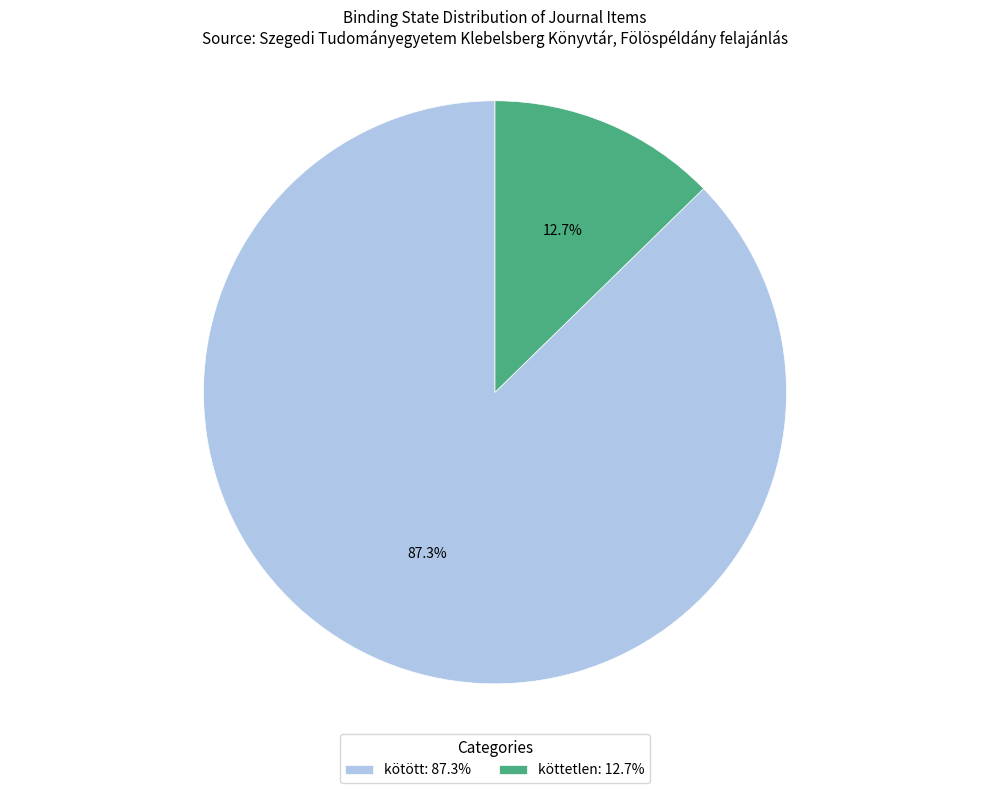

True or false: köttetlen accounts for 13% of the total.

True